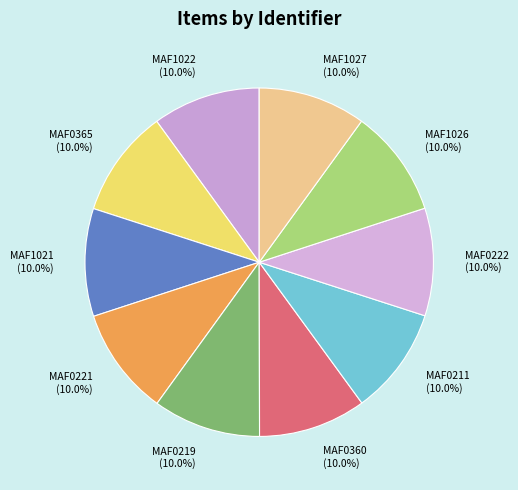

To the nearest percent, what is the average slice percentage?

10%